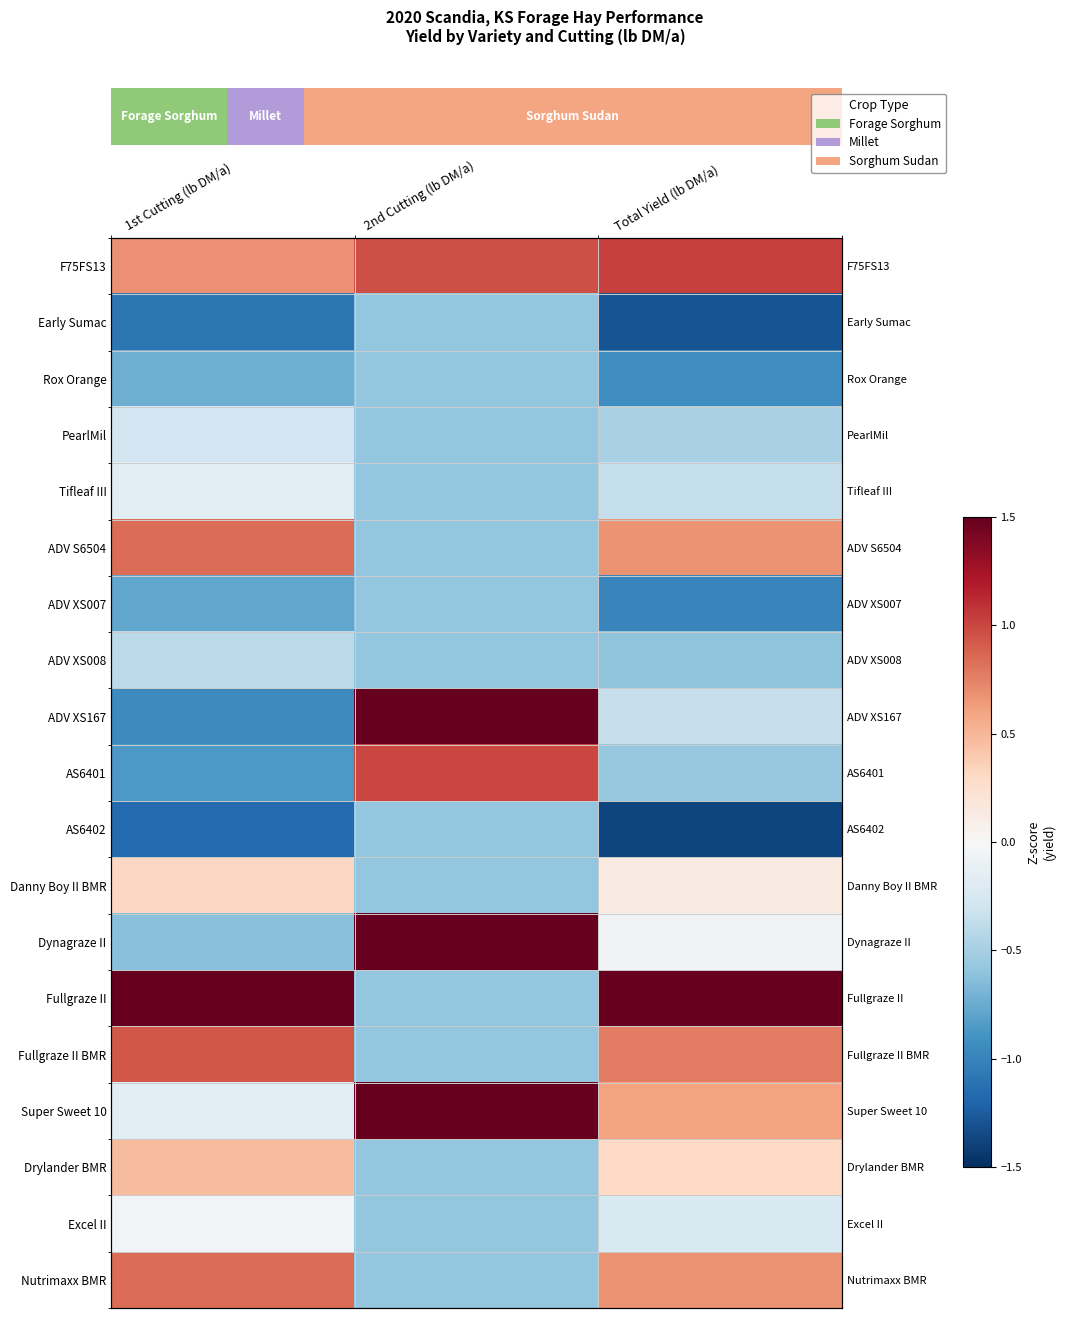

True or false: F75FS13 has a value of 1.1 at 1st Cutting (lb DM/a).

False